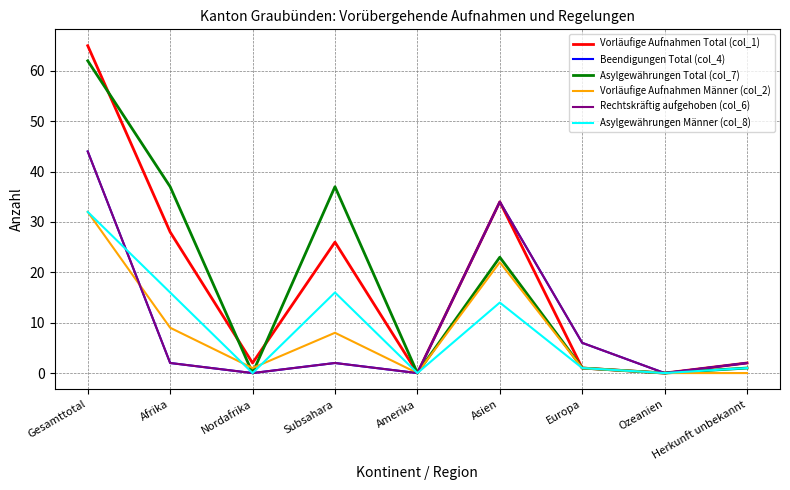

Is this an area chart (filled region under the line)?

No